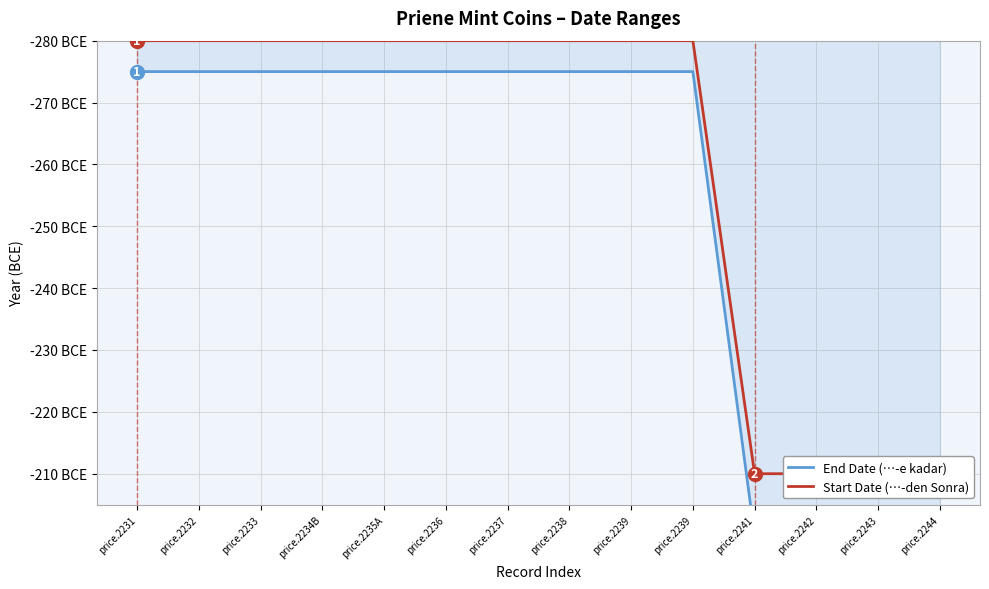

True or false: End Date (…-e kadar) has more than 0 interior local peaks.

False